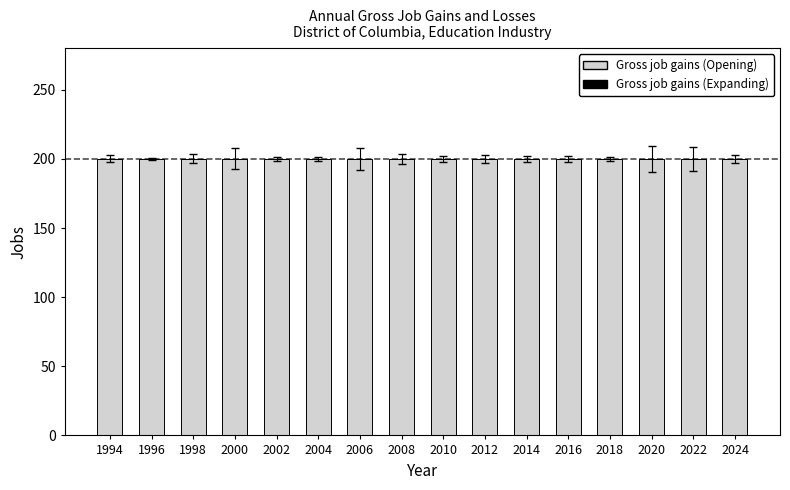

Is the value of Gross job gains (Expanding) at 2000 greater than the value of Gross job gains (Opening) at 2018?

No